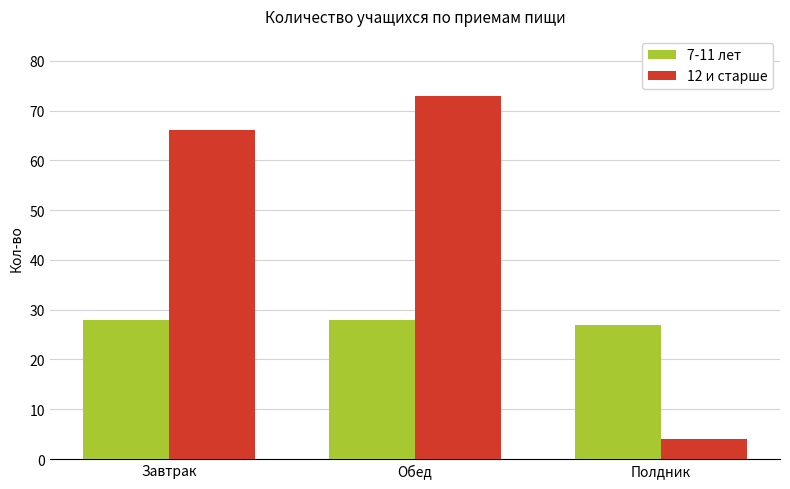

What is the highest value of the 12 и старше series?

73